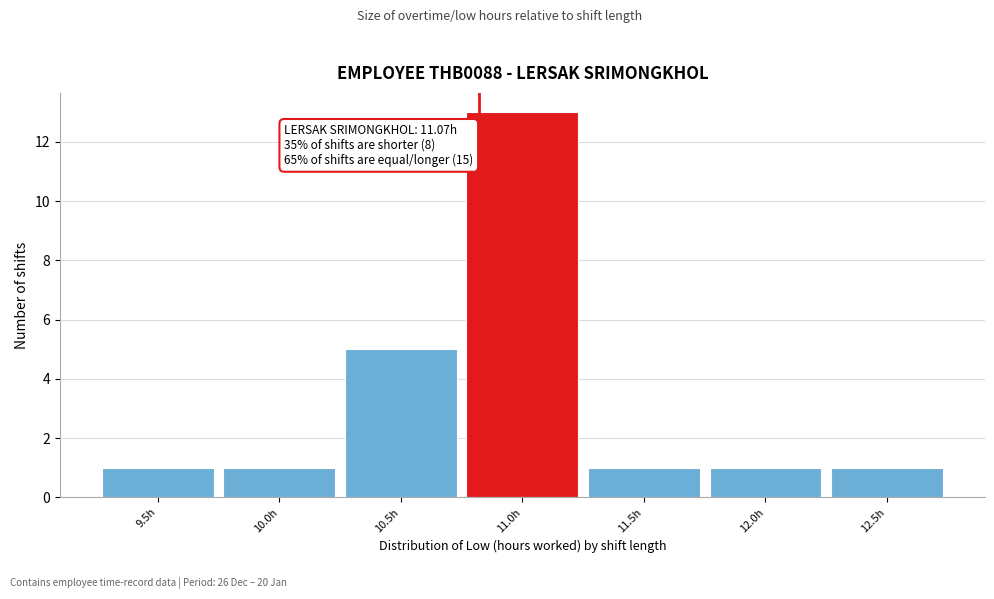

Reading left to right, list all the values displayed in this chart.

1	1	5	13	1	1	1